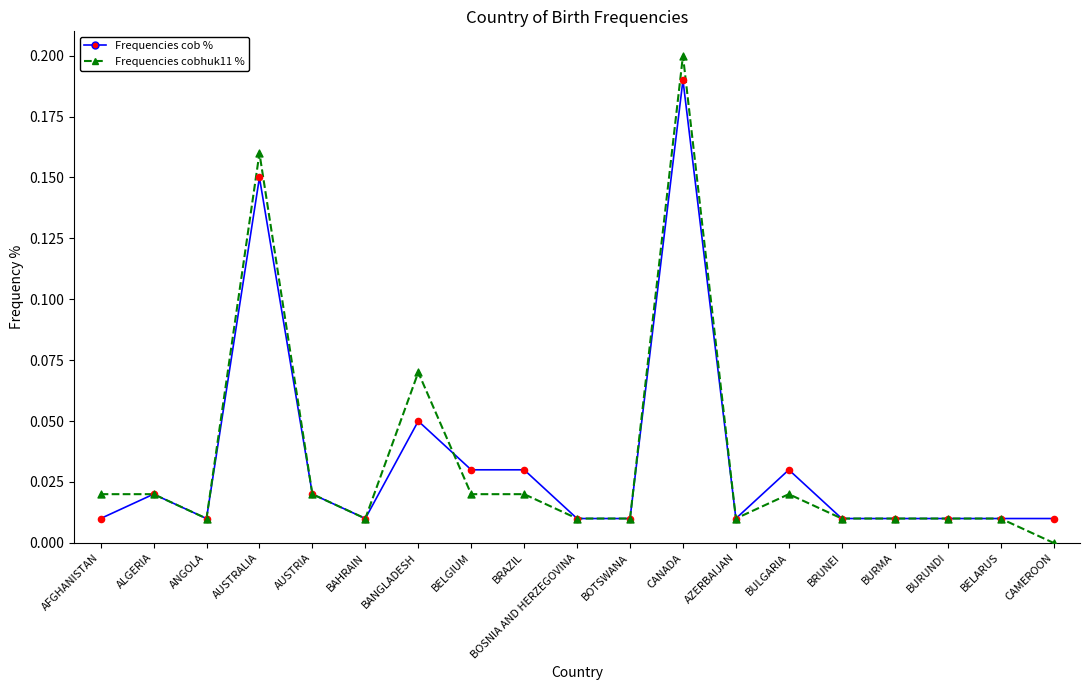

Between AUSTRALIA and BOSNIA AND HERZEGOVINA, which series saw the biggest shift?

Frequencies cobhuk11 %